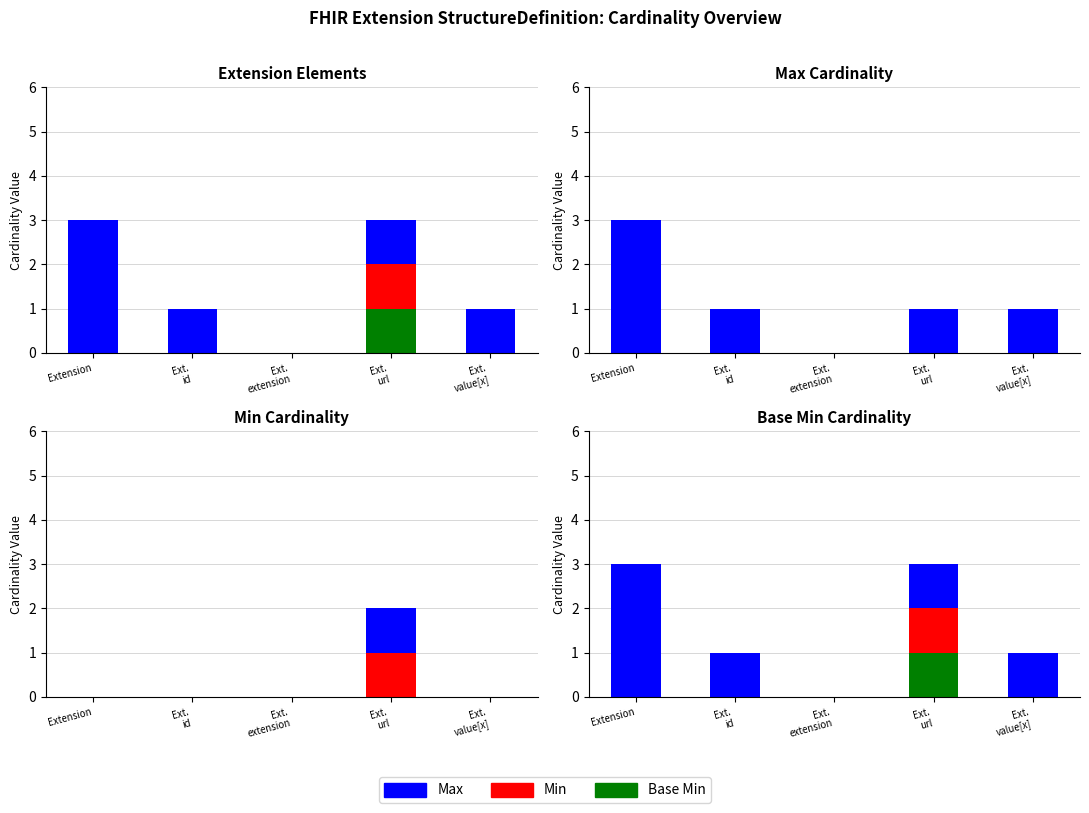

List the labels in order of Base Min value, largest first.

Ext.
url, Extension, Ext.
id, Ext.
extension, Ext.
value[x]